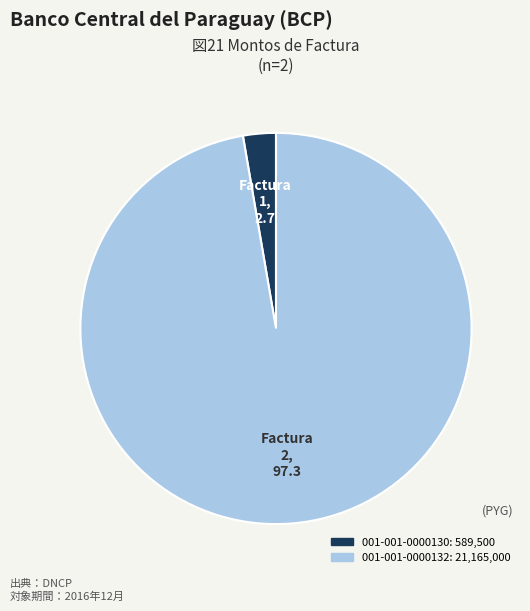

Which slice is the largest?

001-001-0000132